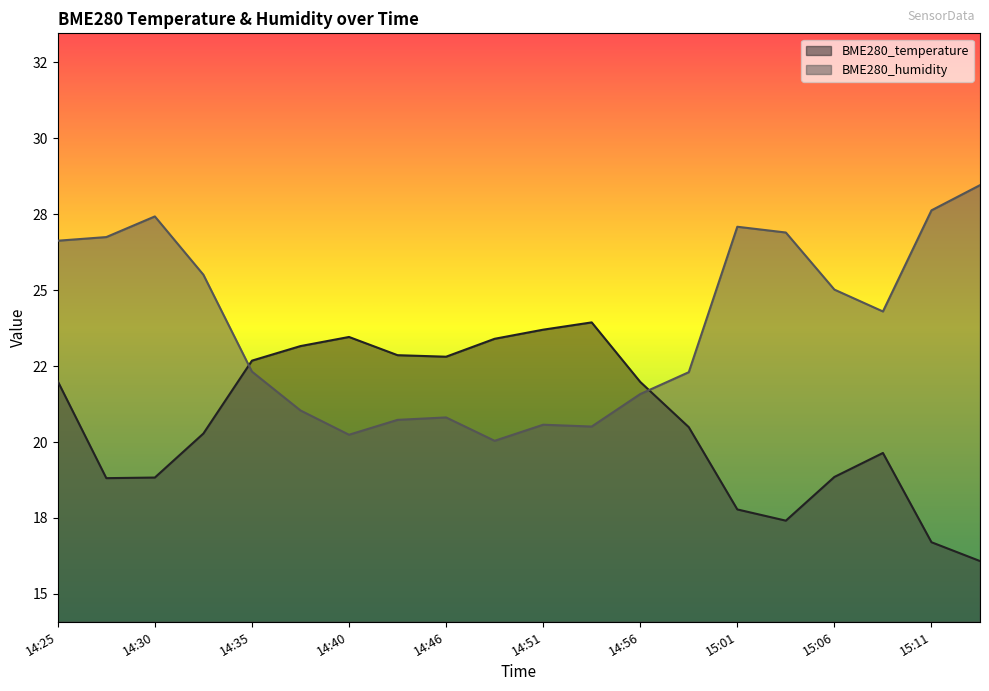

What is the label of the 20th point from the right?

14:25